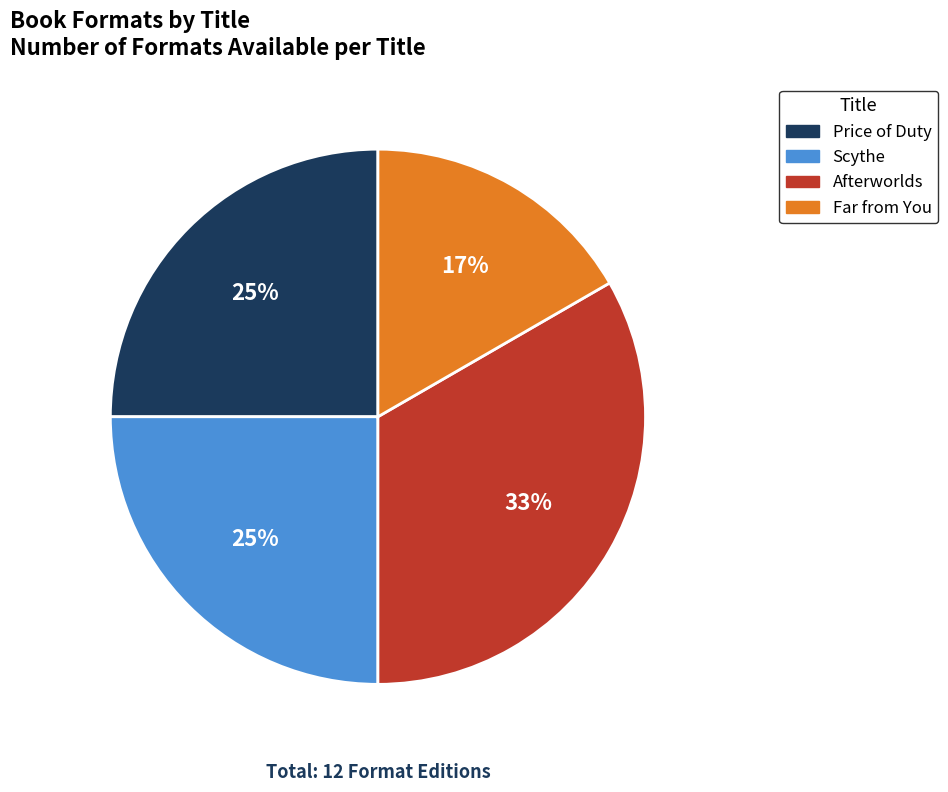

How many segments does this pie chart have?

4